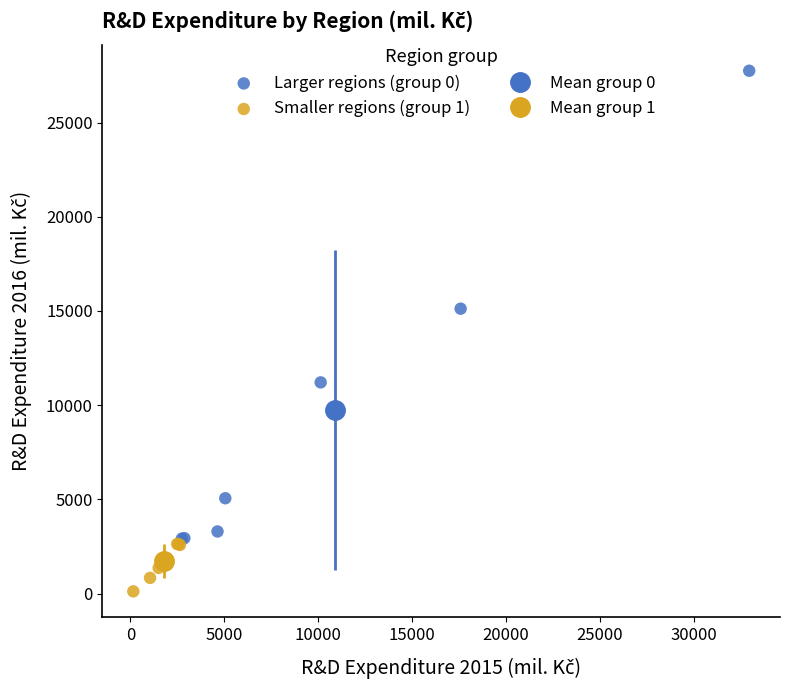

Which series has the widest spread of Y values?

Larger regions (group 0)